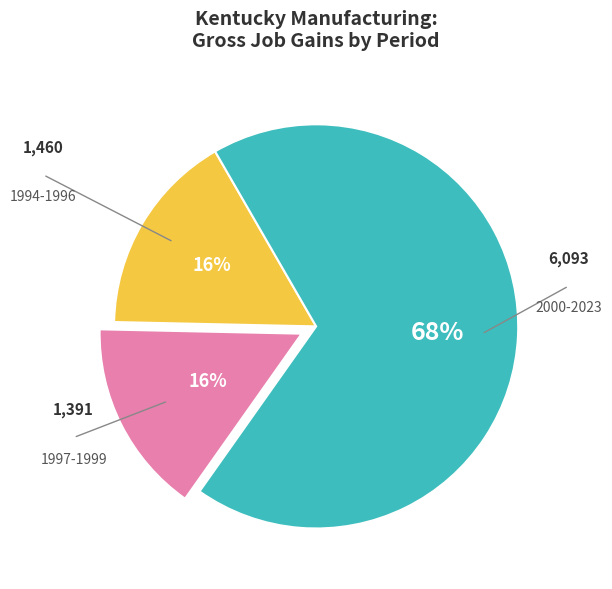

Count the number of slices in the pie.

3